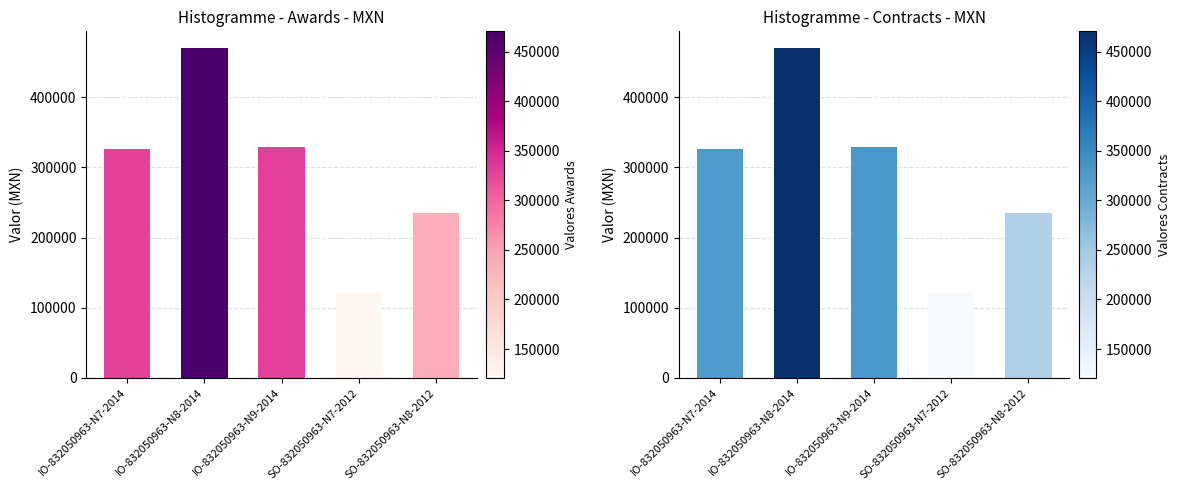

What is the difference between the maximum and minimum values in the awards.value.amount series?

349364.1